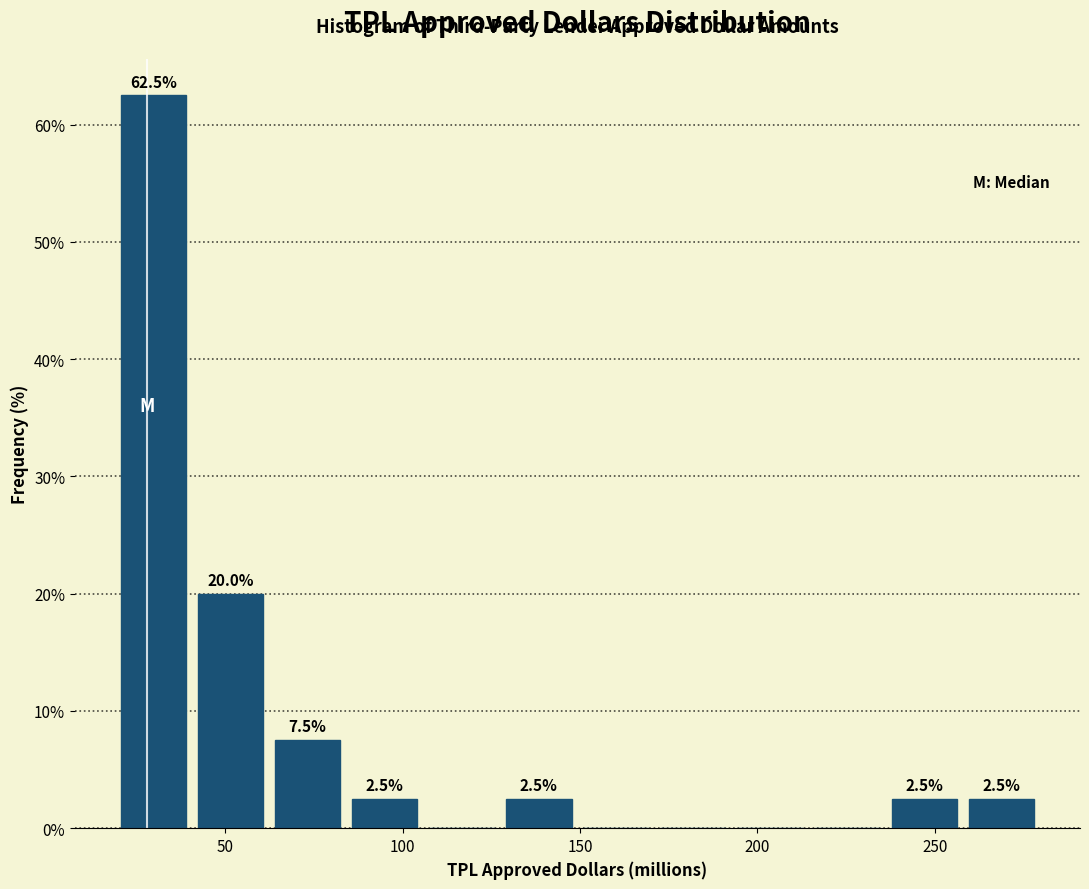

Which range on the x-axis has the tallest bar?

20 to 40